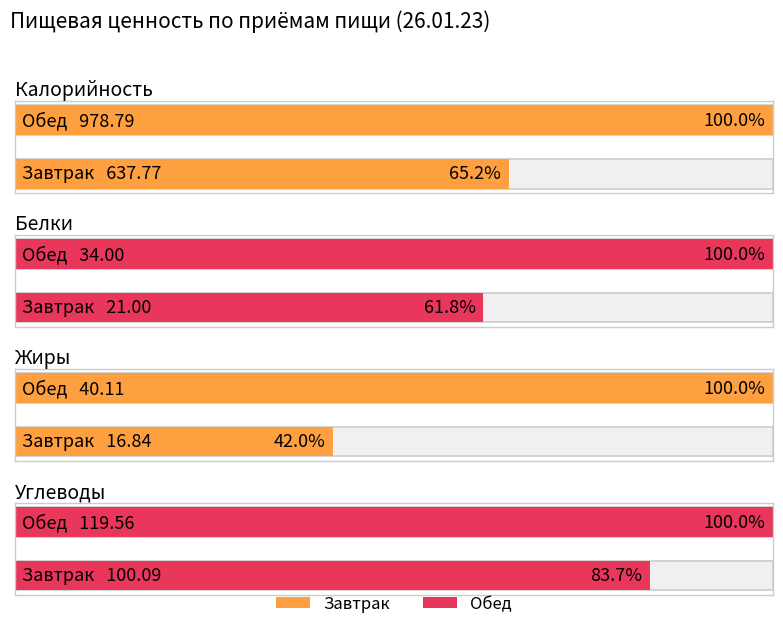

Reading left to right, what are all the values shown in this chart?

Калорийность: 637.8	978.8
Белки: 21.0	34.0
Жиры: 16.8	40.1
Углеводы: 100.1	119.6